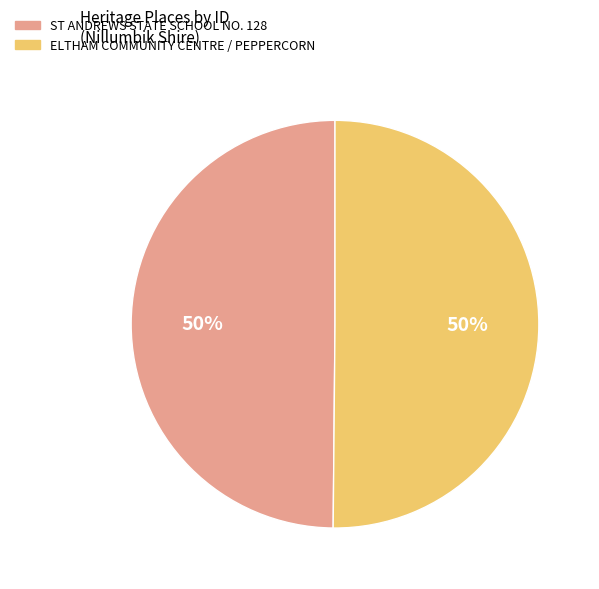

The ST ANDREWS STATE SCHOOL NO. 128 slice represents 50% of the pie. True or false?

True